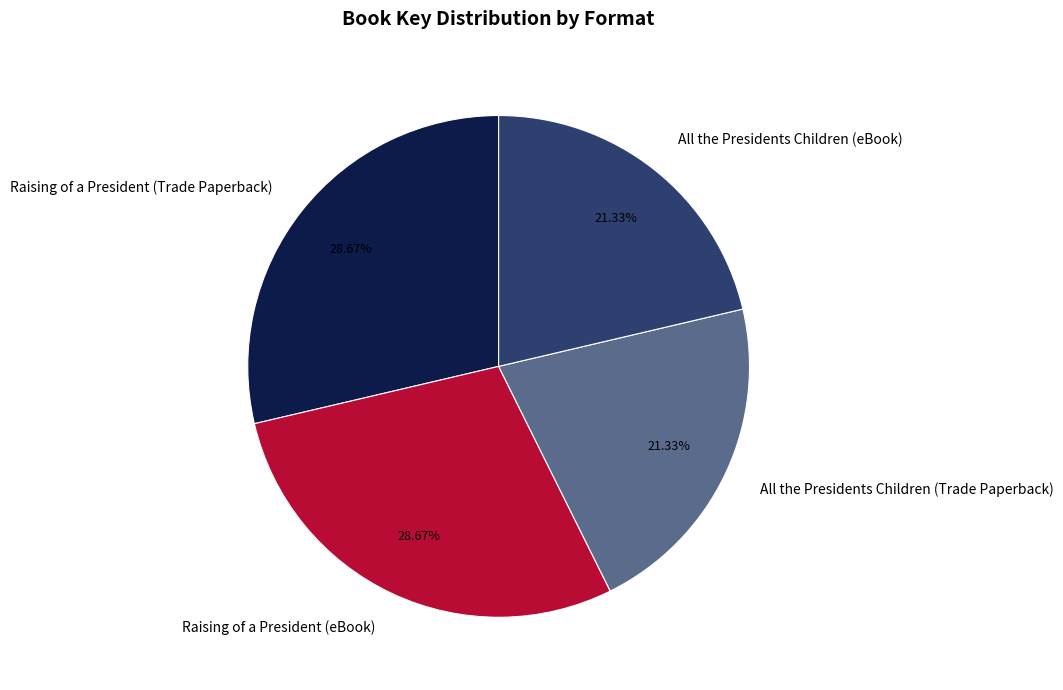

How many slices are in this pie chart?

4